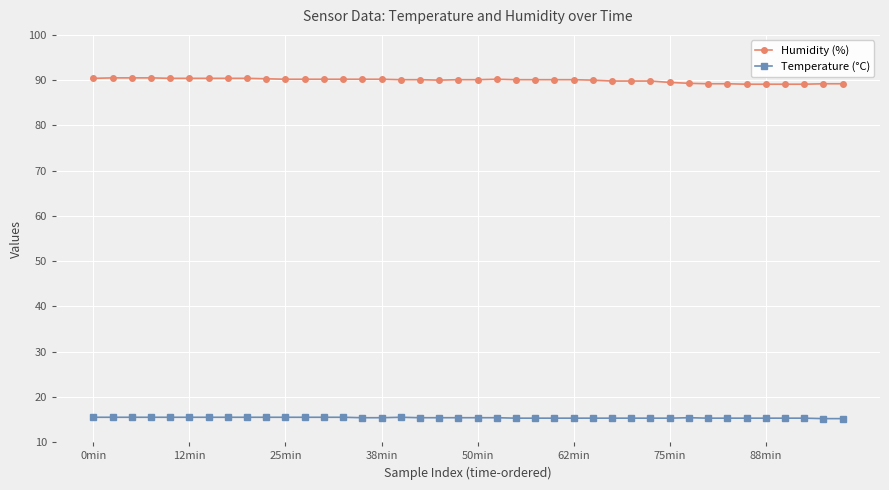

True or false: Temperature (°C) and Humidity (%) cross at least once.

False